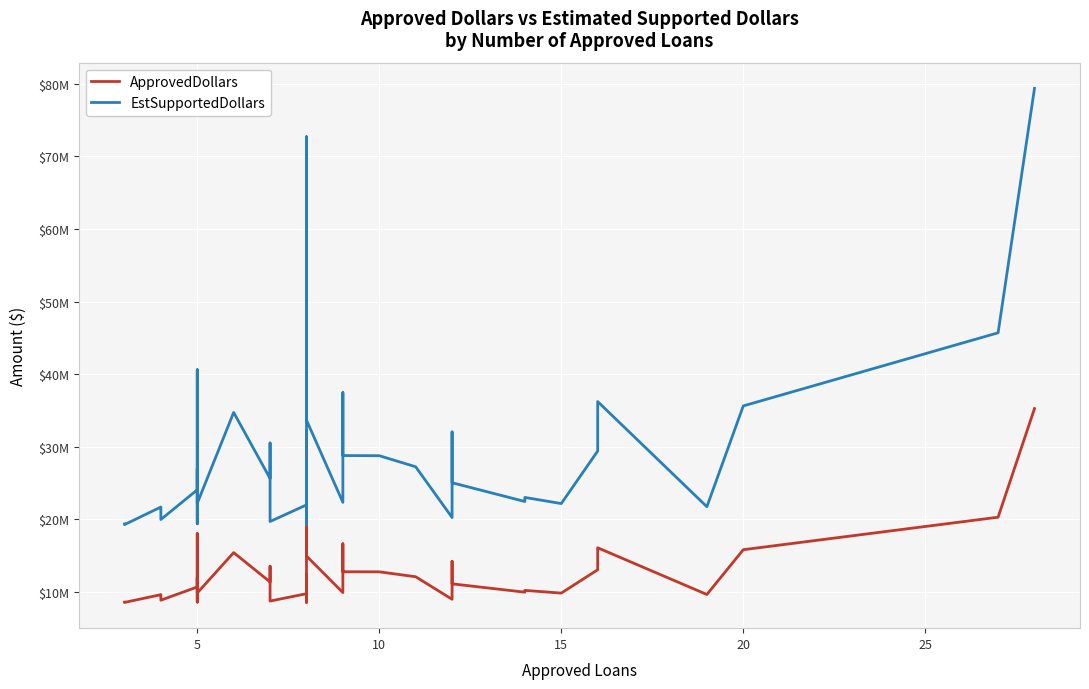

Does the chart display data point markers on the line(s)?

No